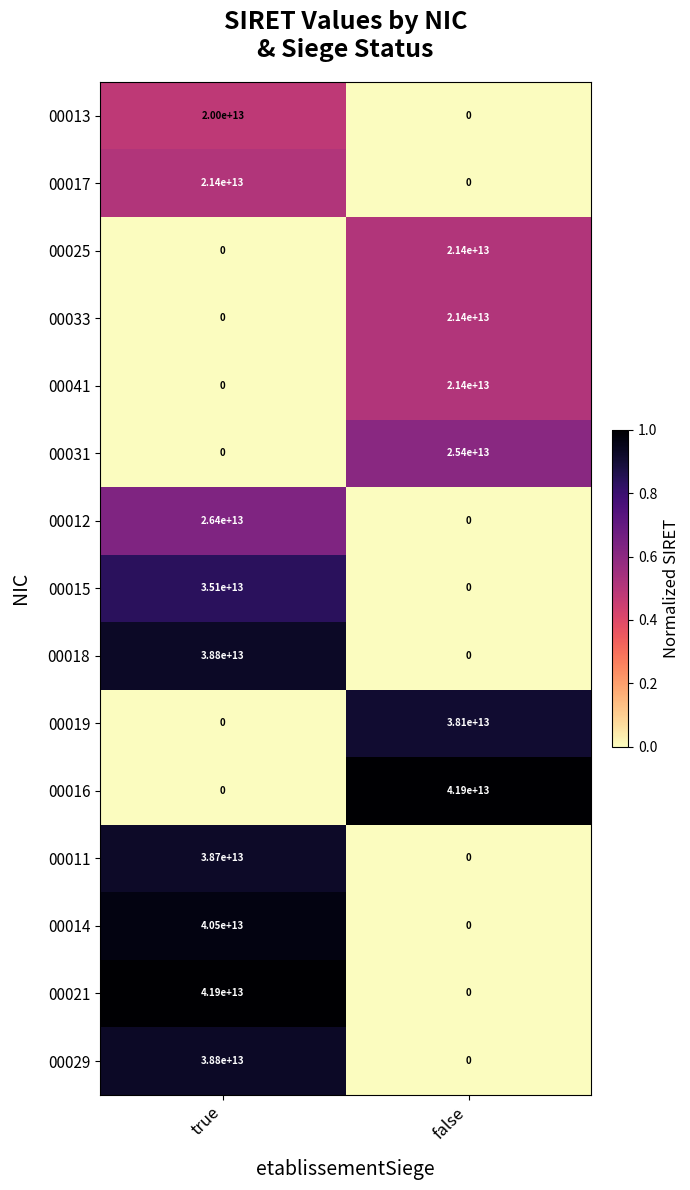

True or false: 00016 has a value of 41900000000000 at false.

True